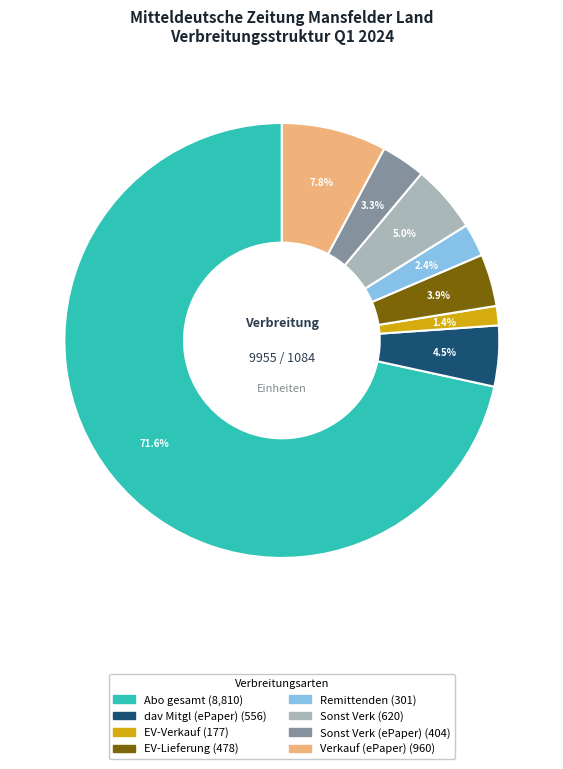

Is there a majority slice in this chart?

Yes